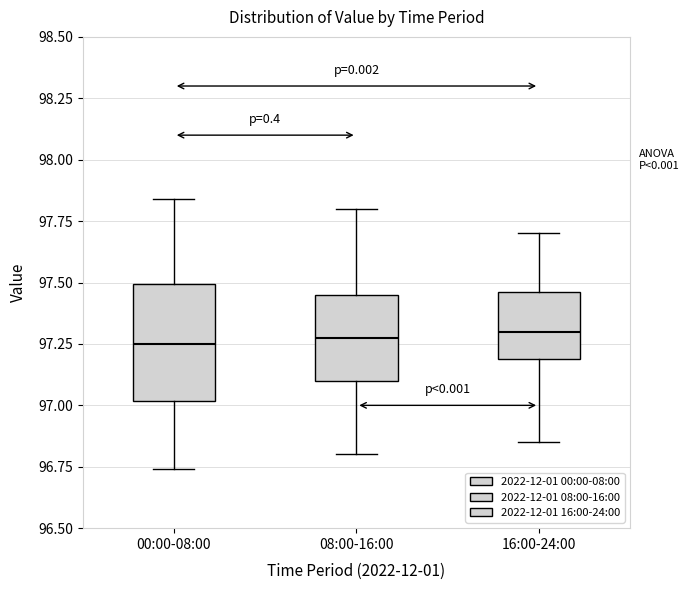

Which box is the tallest, from its lower edge to its upper edge?

00:00-08:00